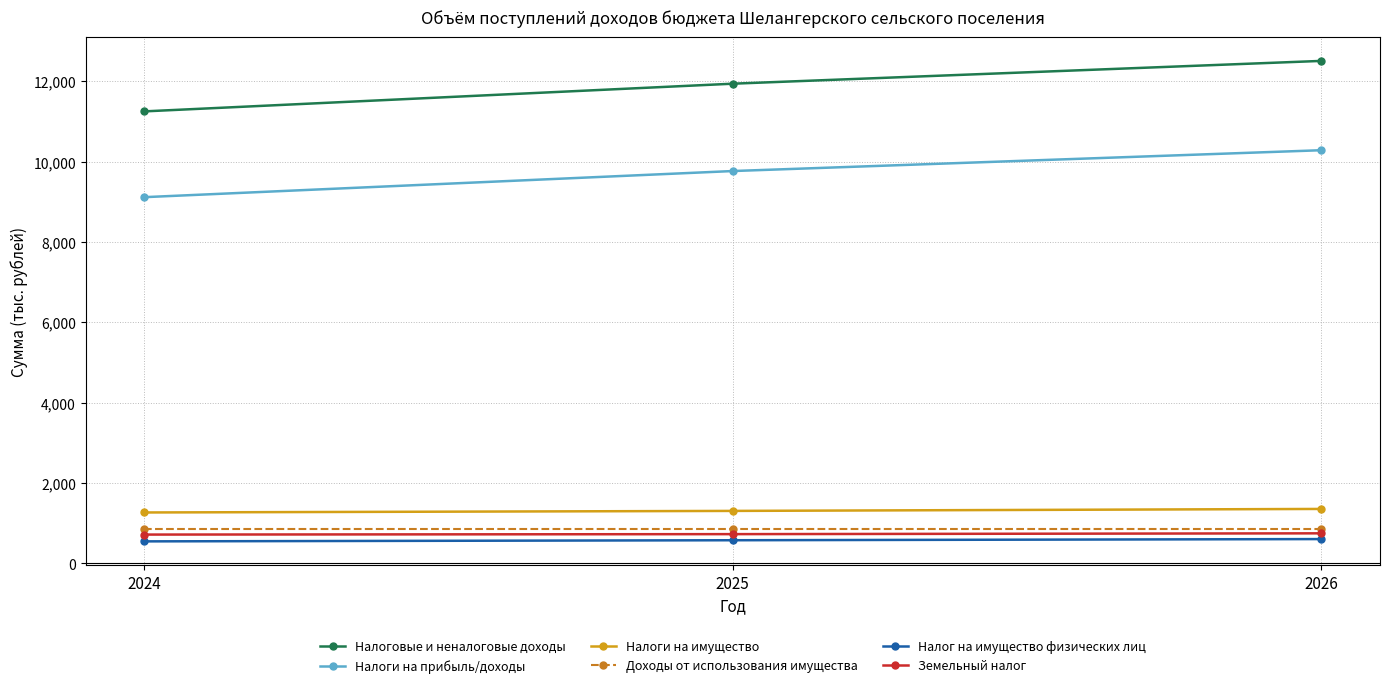

What is the total value across all series at 2024?

23767.5